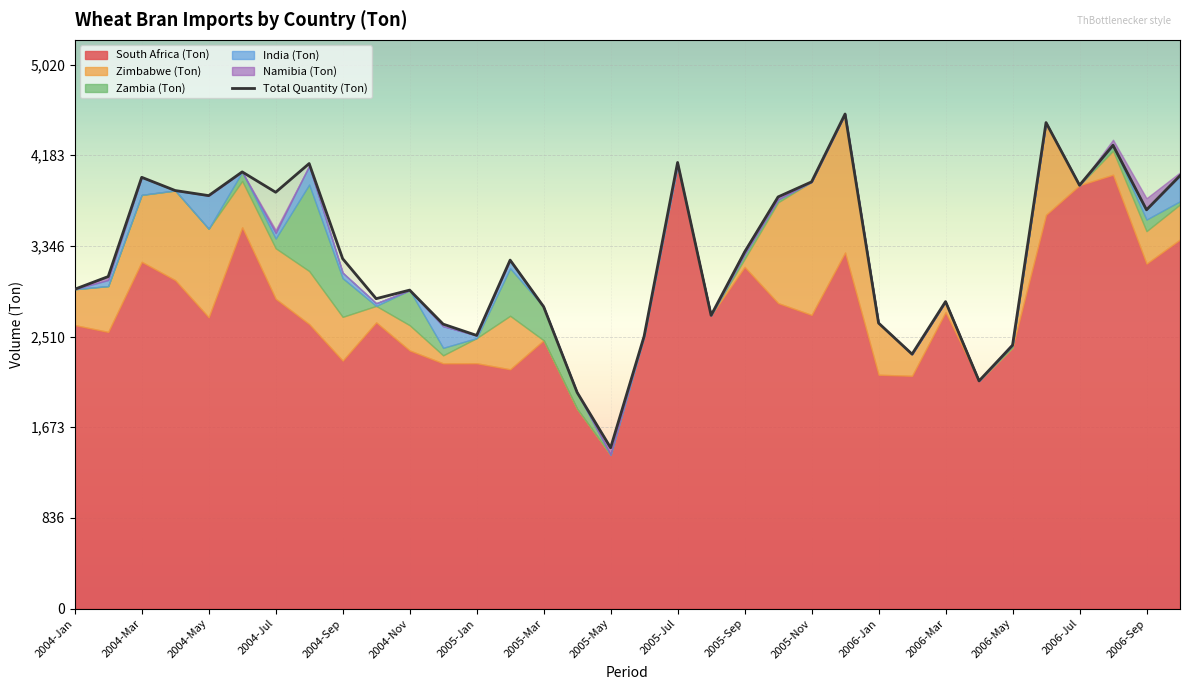

The value of Total Quantity (Ton) at 2006-Jul is 3907. True or false?

True